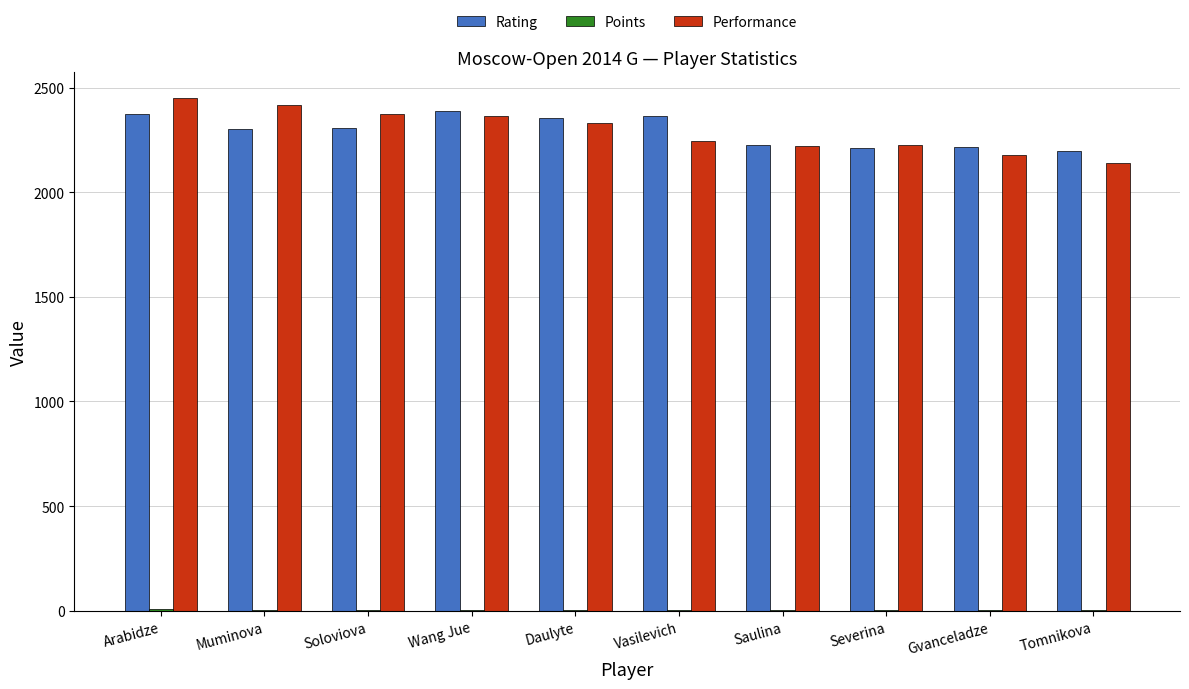

What is the approximate value of Performance at Severina?

2223.0